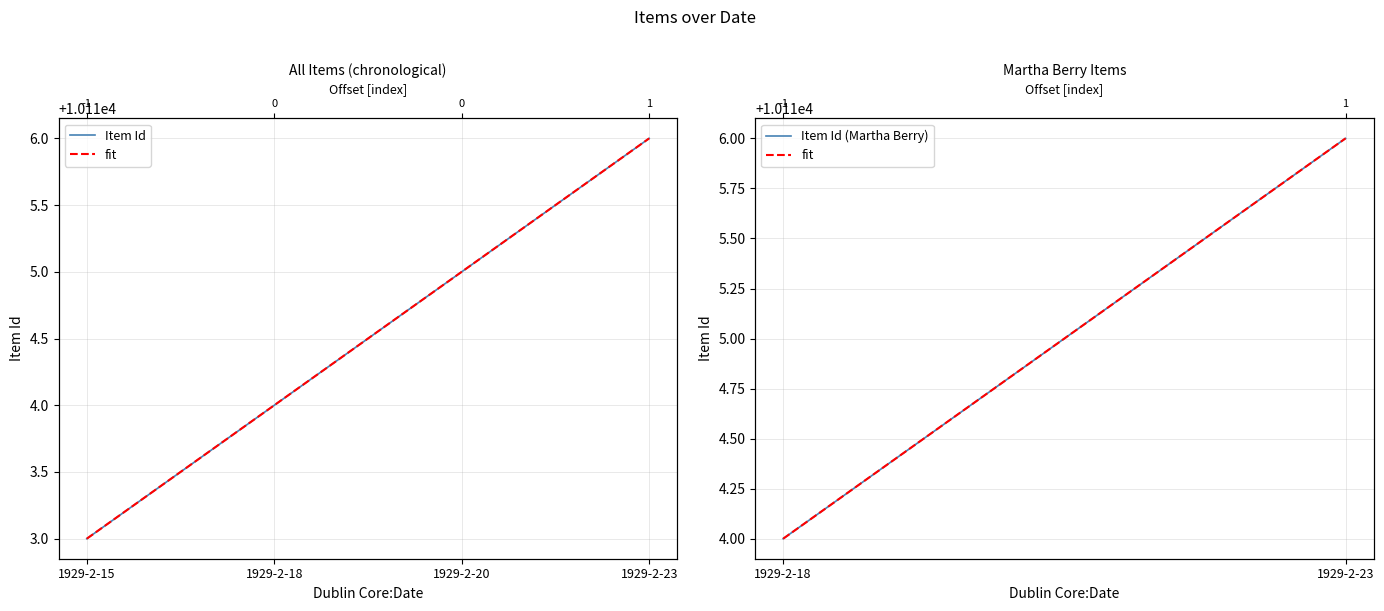

True or false: there are more than 0 points higher than both neighbors.

False